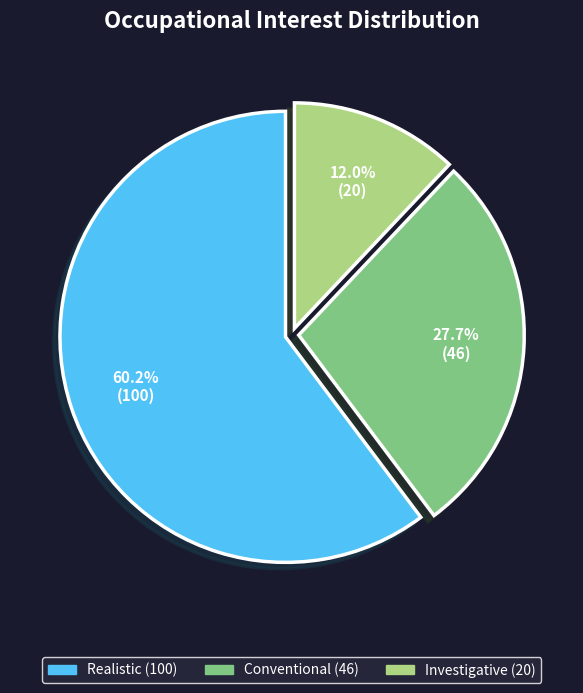

Does any single category account for the majority?

Yes